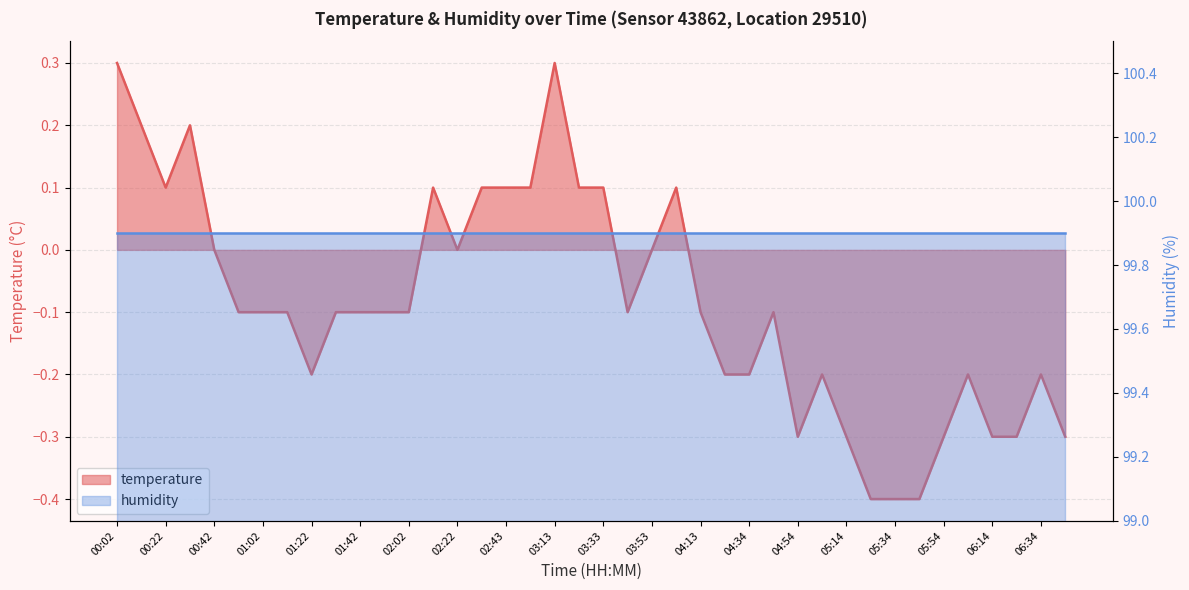

The chart shows a value of 0.3 at 00:12. True or false?

False